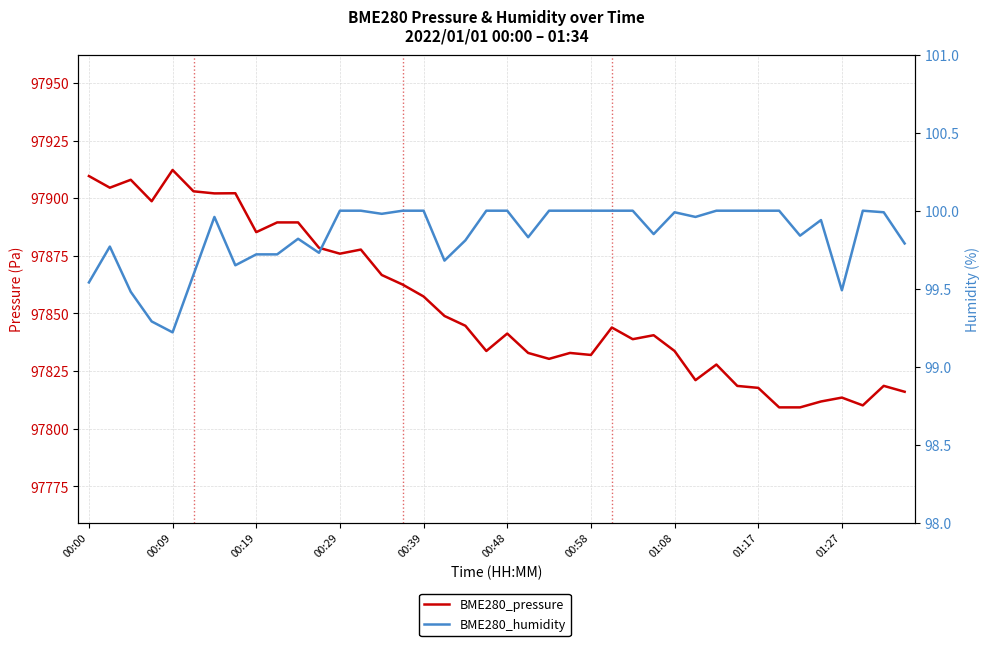

At how many categories does at least one series exceed 5202?

40